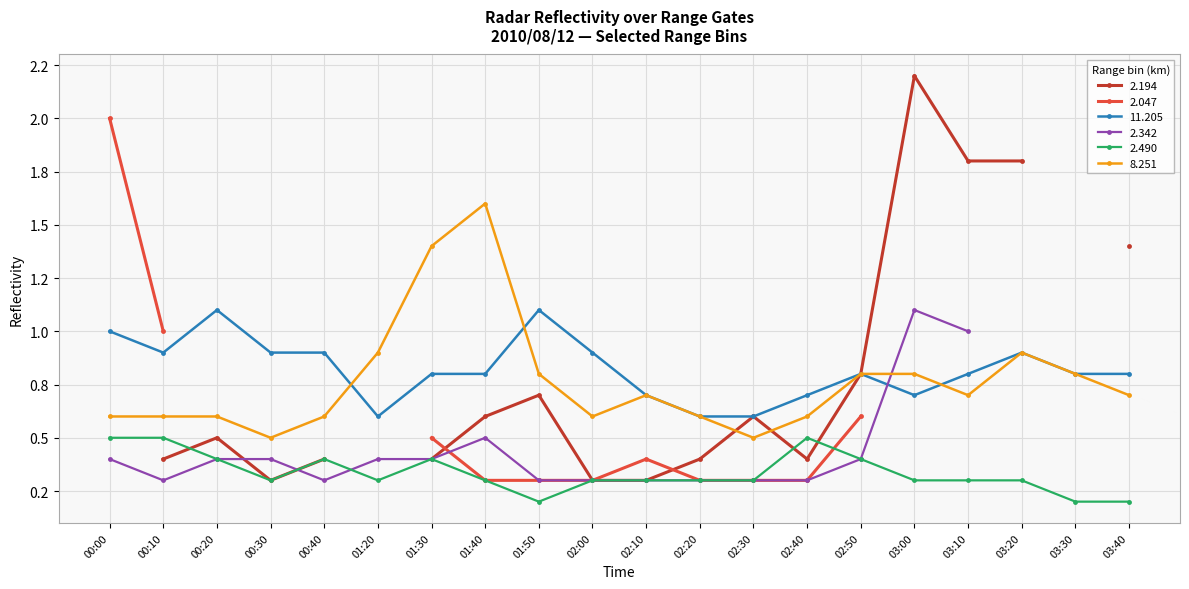

Does the chart have visible grid lines?

Yes